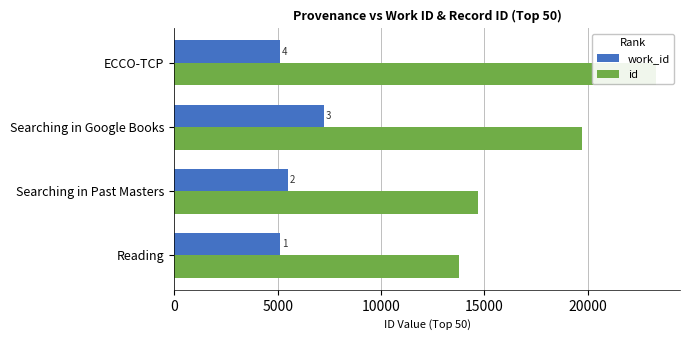

How many data points in id are above 19701?

1